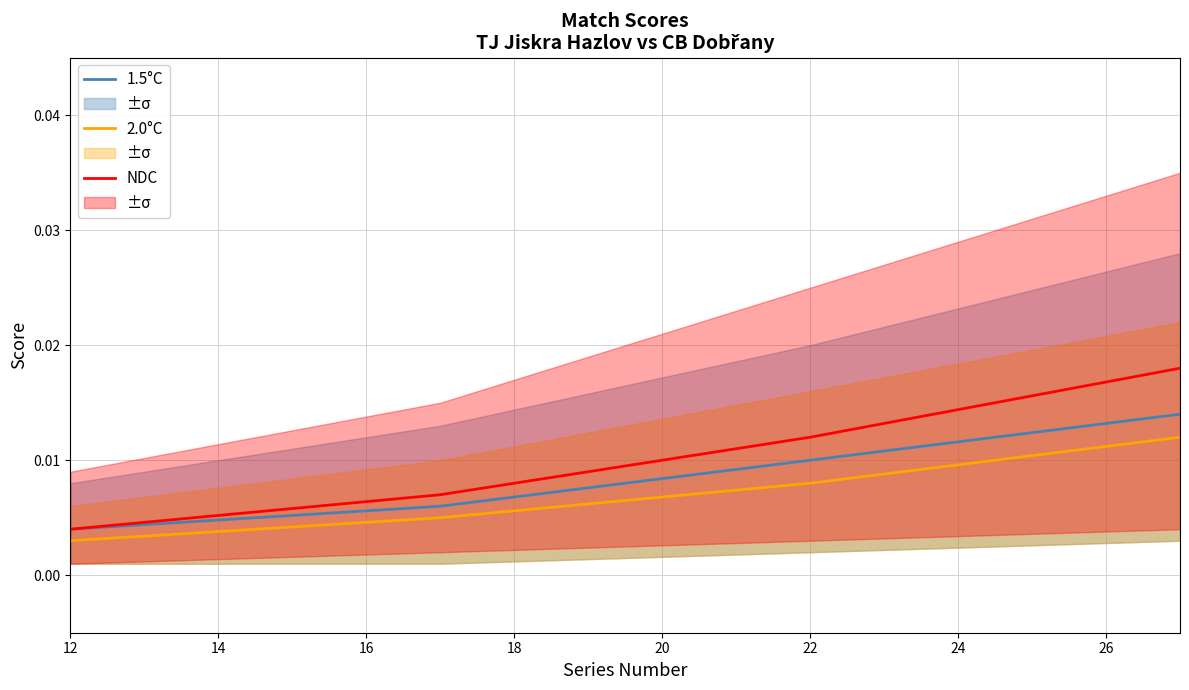

True or false: NDC and 2.0°C cross at least once.

False